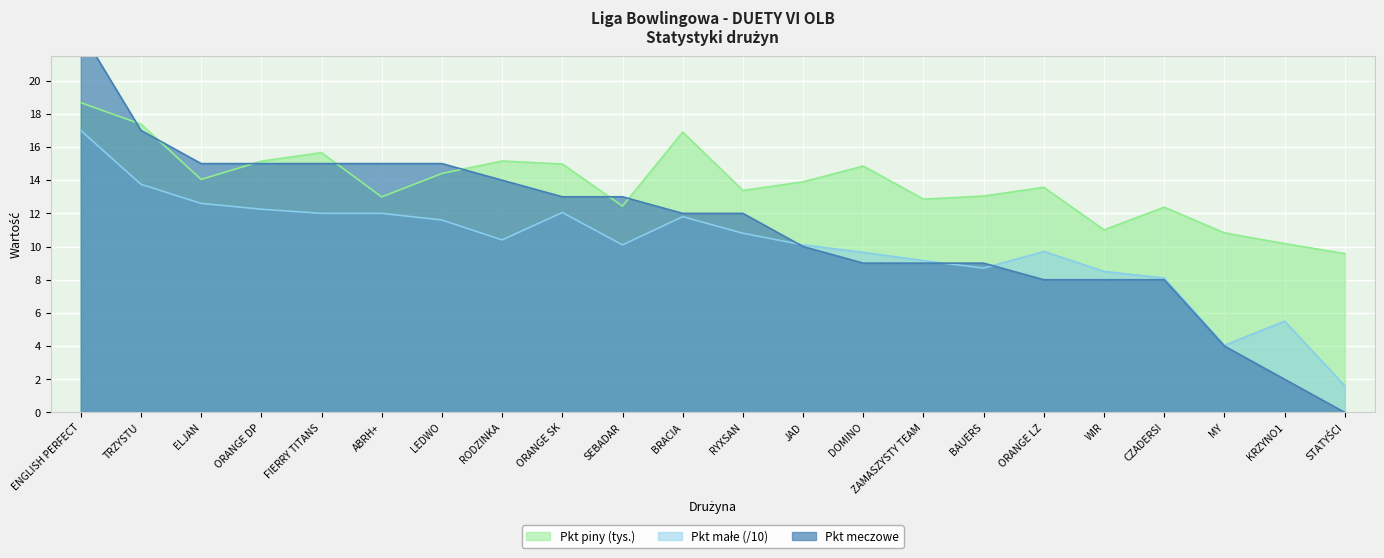

At how many categories does at least one series exceed 4?

22